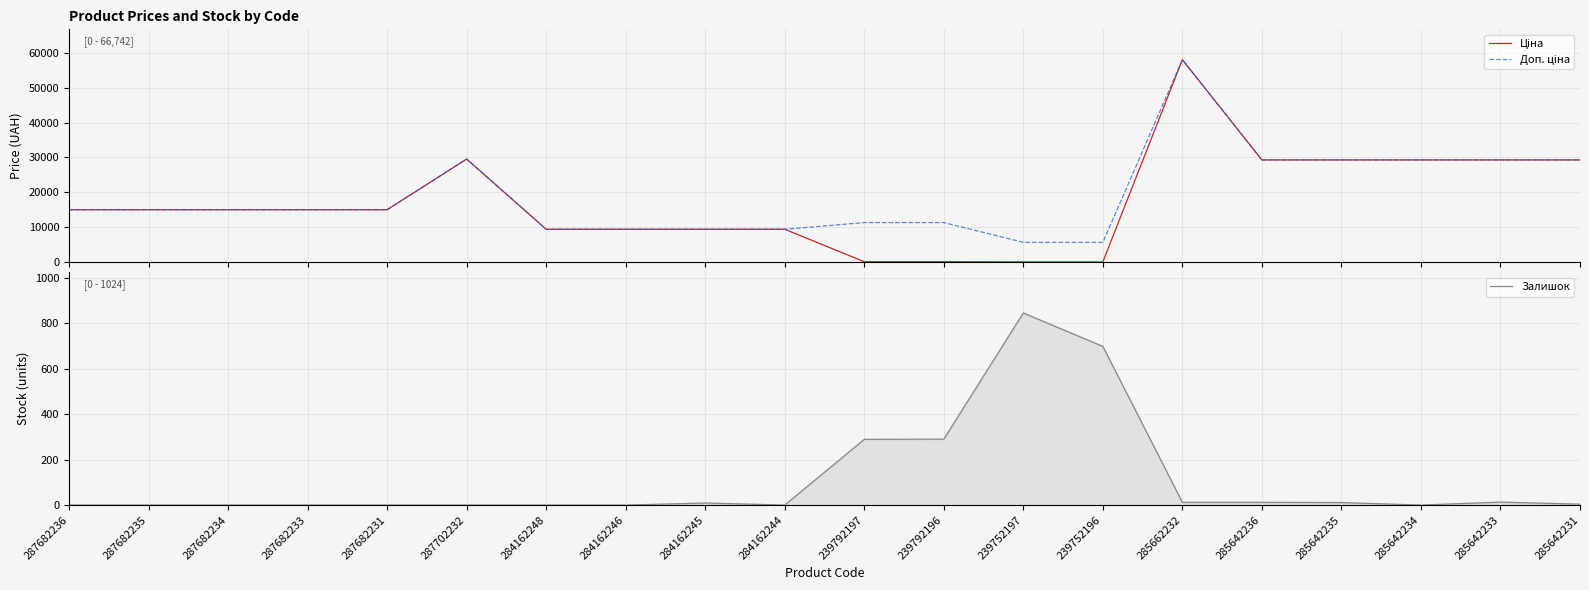

Is it true that Доп. ціна equals 29548.9 at 287702232?

True